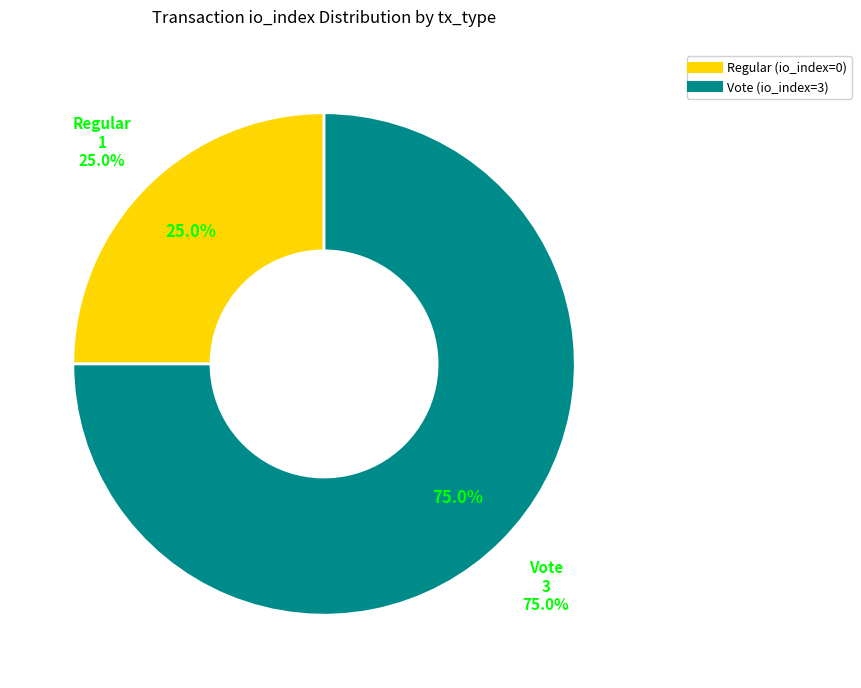

Does Vote (io_index=3) account for over 50% of the chart?

Yes